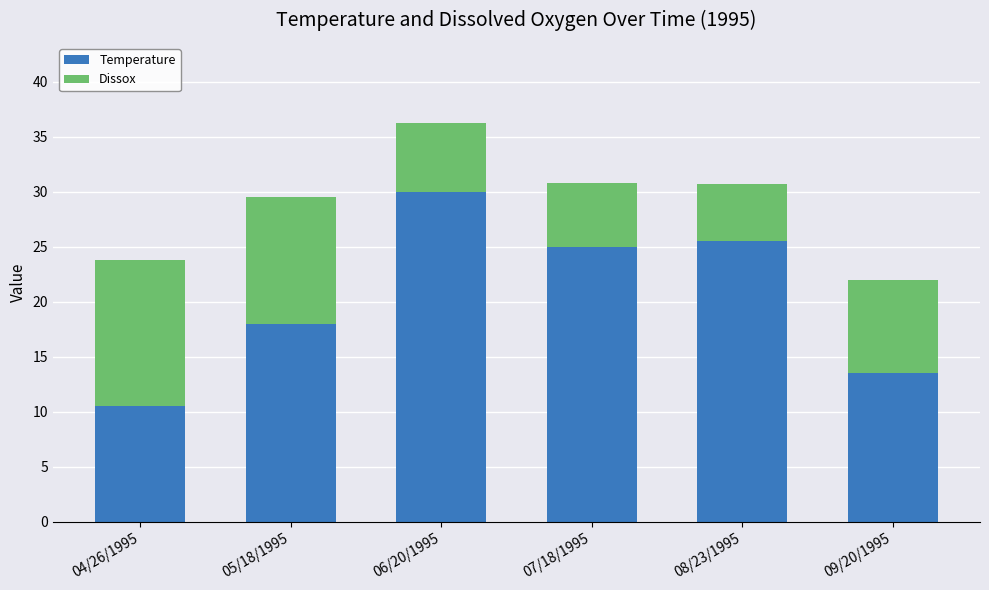

Read the Temperature value at 07/18/1995.

25.0